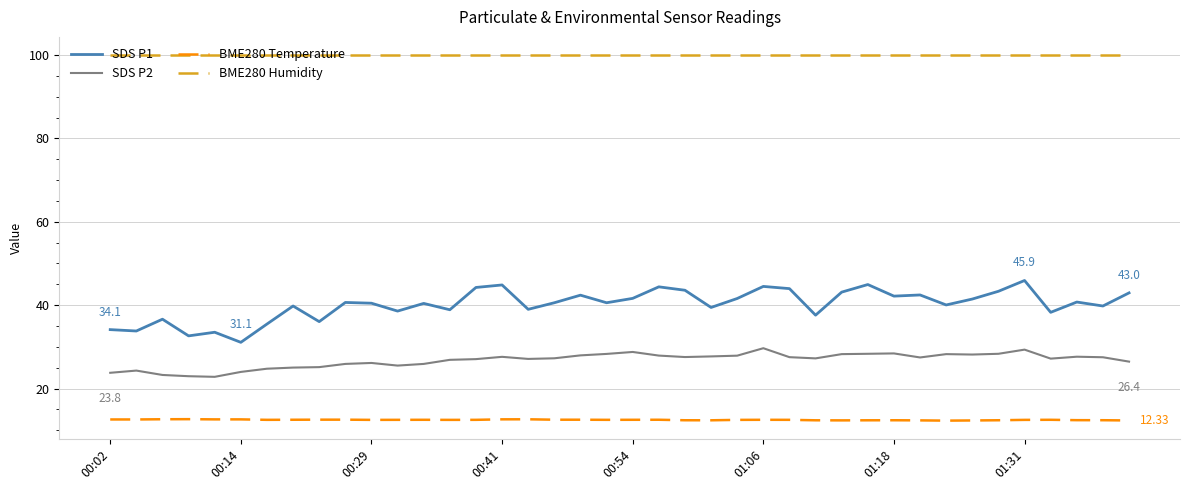

What is the difference between the maximum and minimum values in the SDS P1 series?

14.8